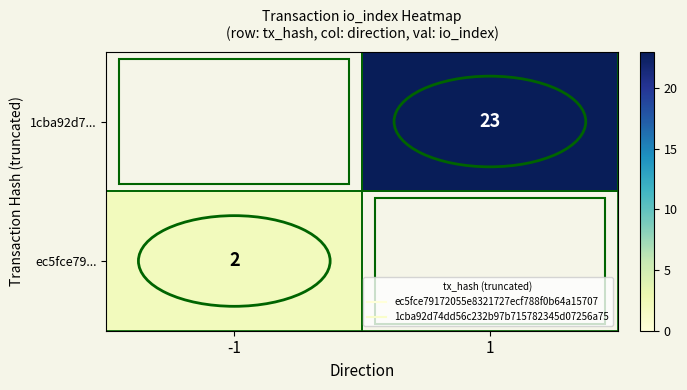

How many categories are shown in the chart?

2